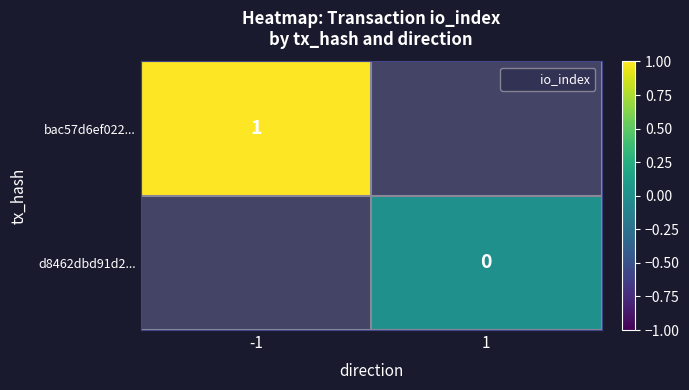

Rank the series by their maximum value, from highest to lowest.

bac57d6ef022..., d8462dbd91d2...